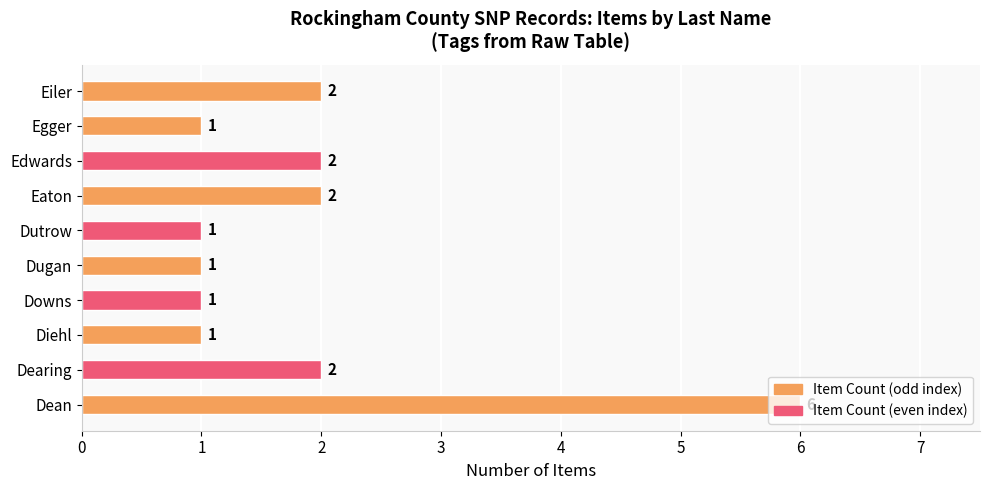

Are the bars grouped side by side (vs. stacked)?

No